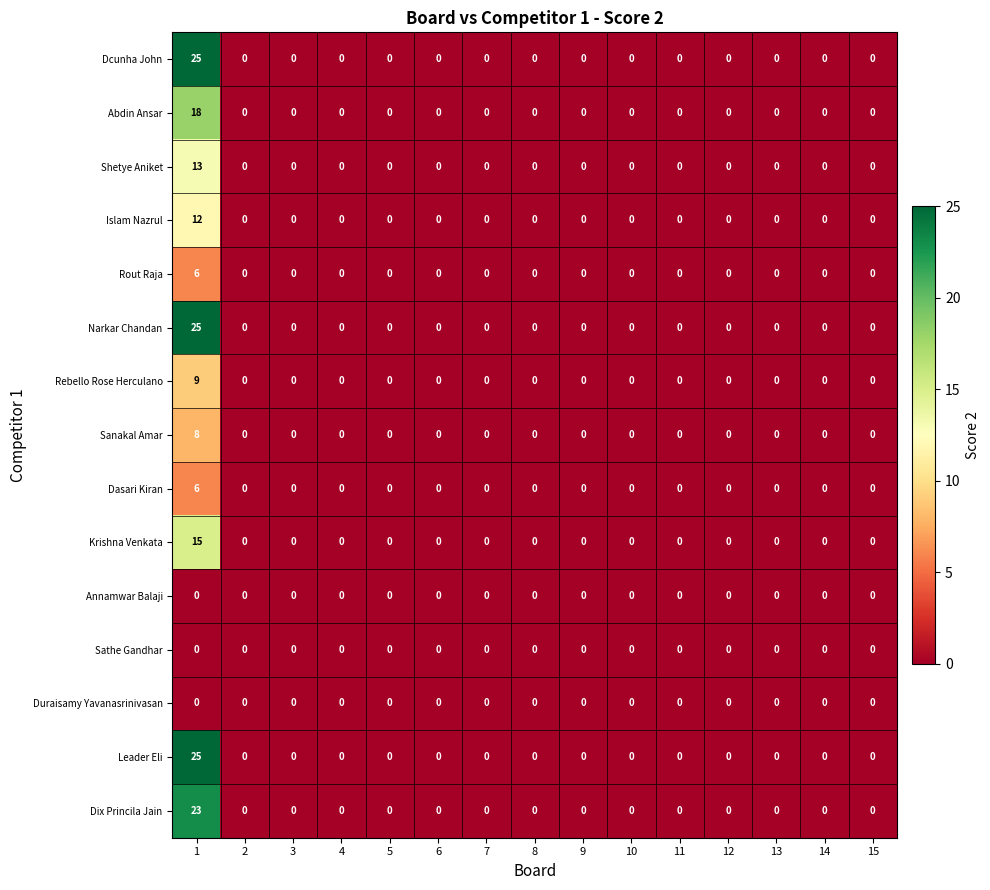

What is the difference between the maximum and minimum values in the Islam Nazrul series?

12